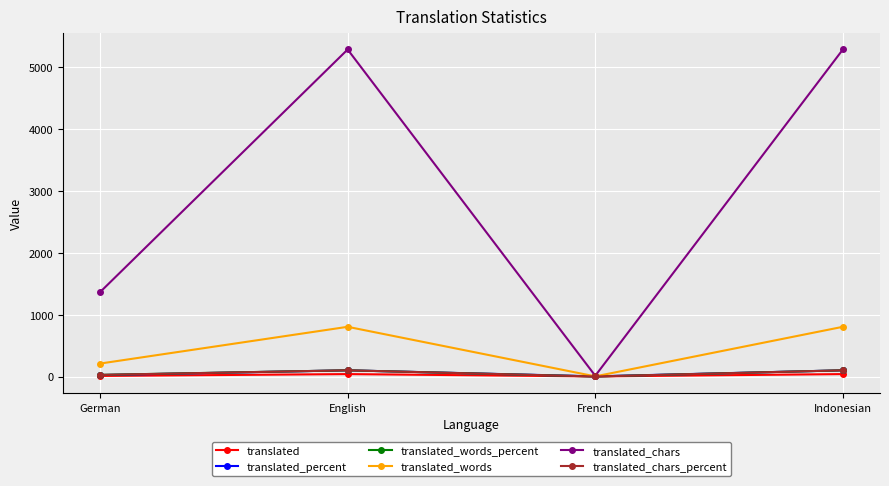

What is the minimum value shown in the chart?

0.2